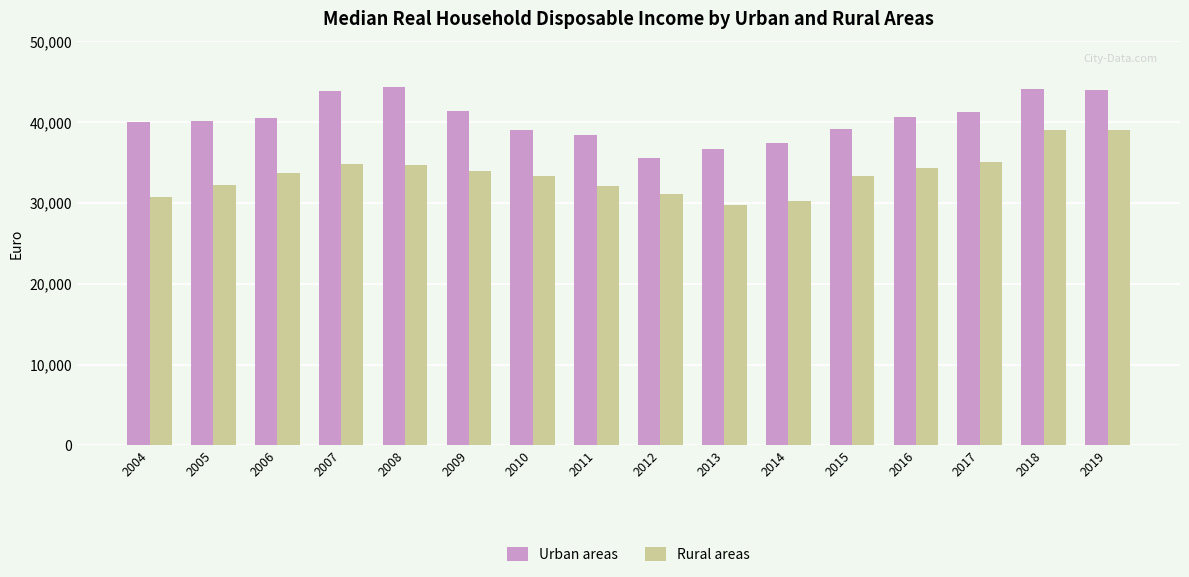

What is the difference between the maximum and second lowest values in the Rural areas series?

8781